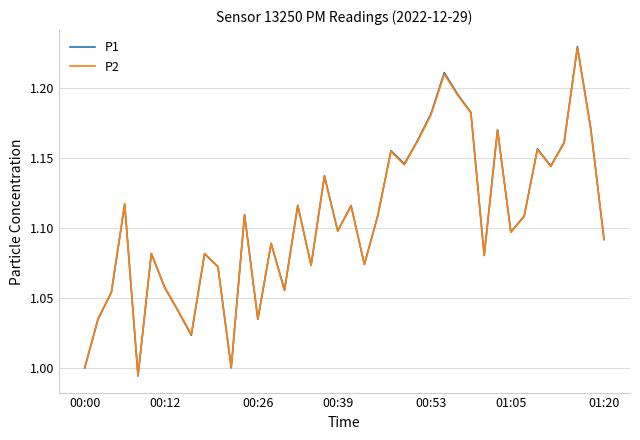

Which series has the largest range (max minus min)?

P1